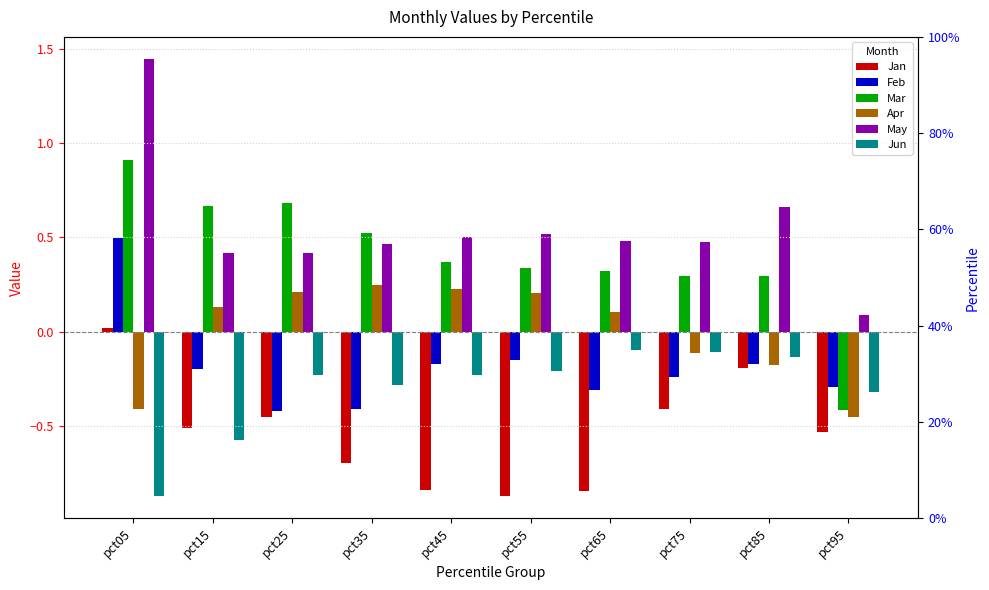

How many distinct data groups are displayed?

6